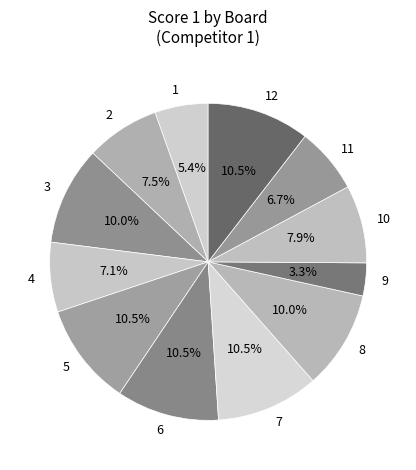

Count the number of slices in the pie.

12